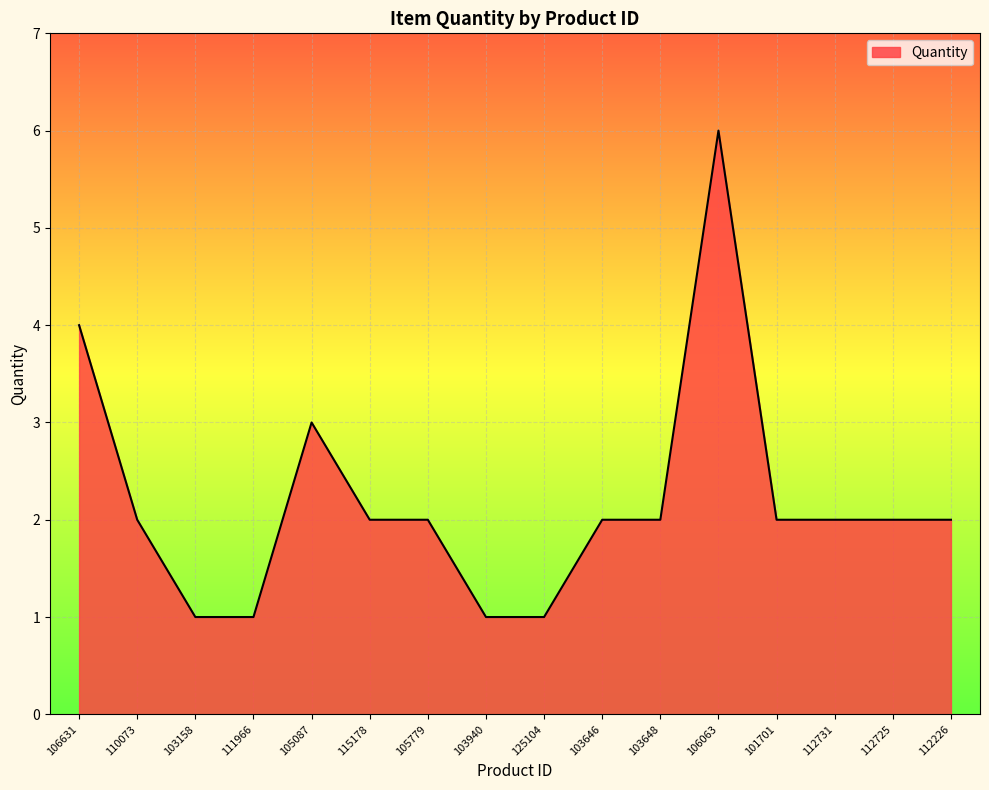

What is the greatest value displayed?

6